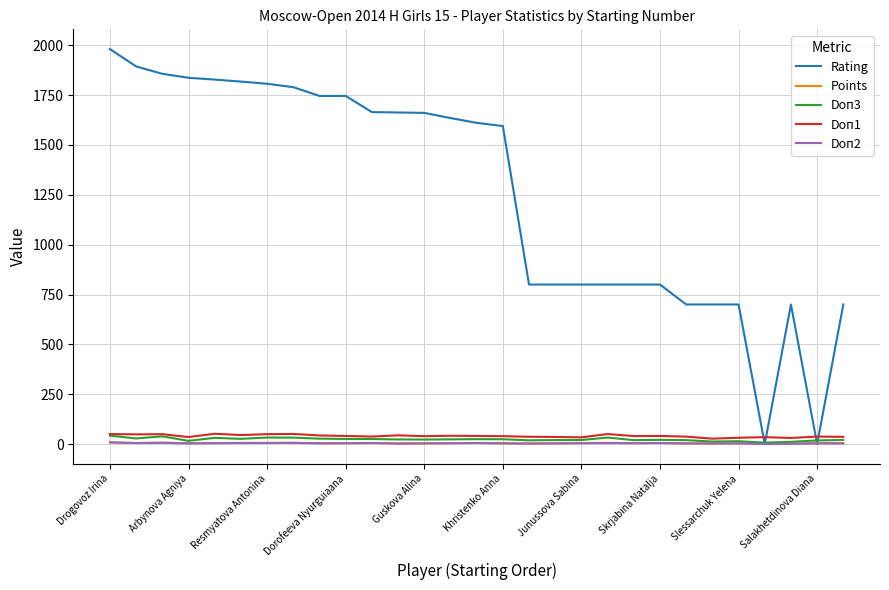

What is the highest value of the Doп1 series?

51.5